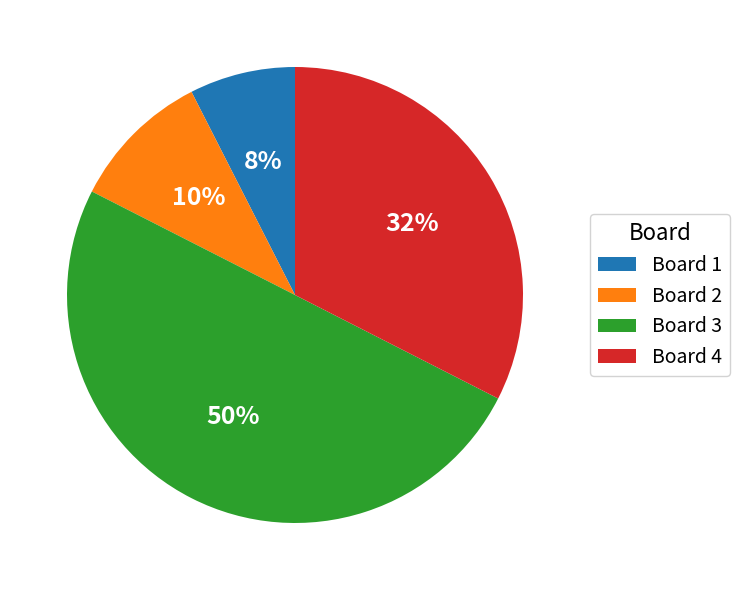

Does Board 4 represent more than half of the total?

No